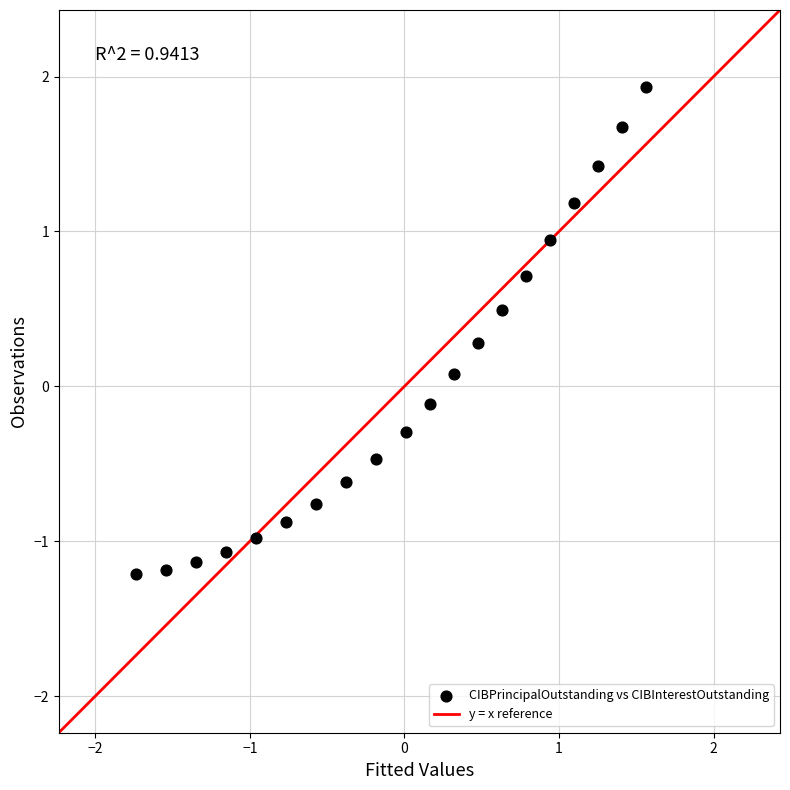

What is the range of X values (max minus min)?

3.3